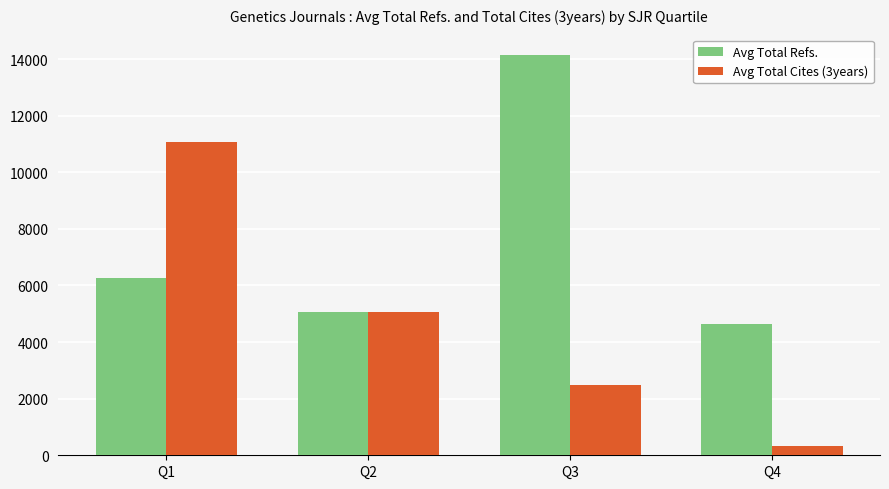

List the labels in order of Avg Total Refs. value, smallest first.

Q4, Q2, Q1, Q3